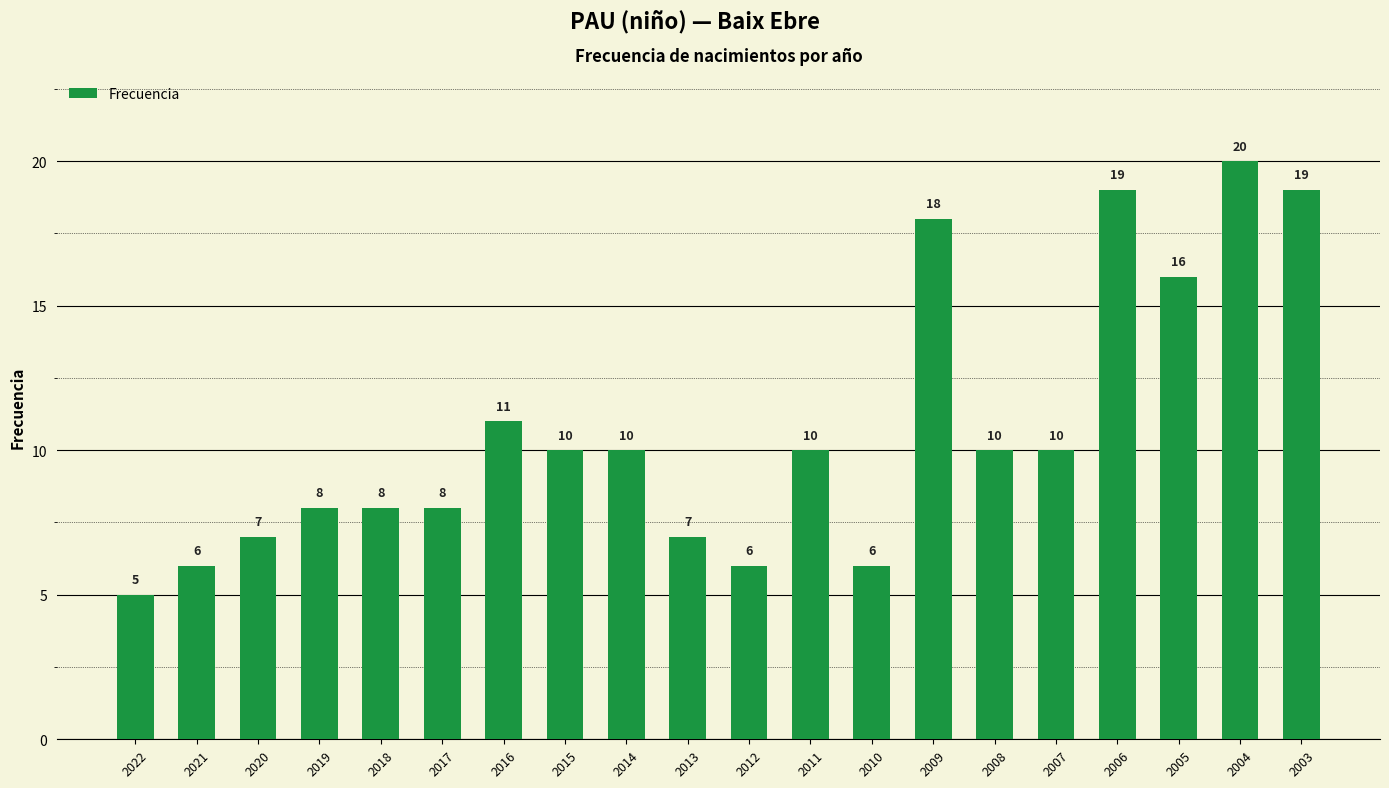

Reading left to right, what are all the values shown in this chart?

5	6	7	8	8	8	11	10	10	7	6	10	6	18	10	10	19	16	20	19